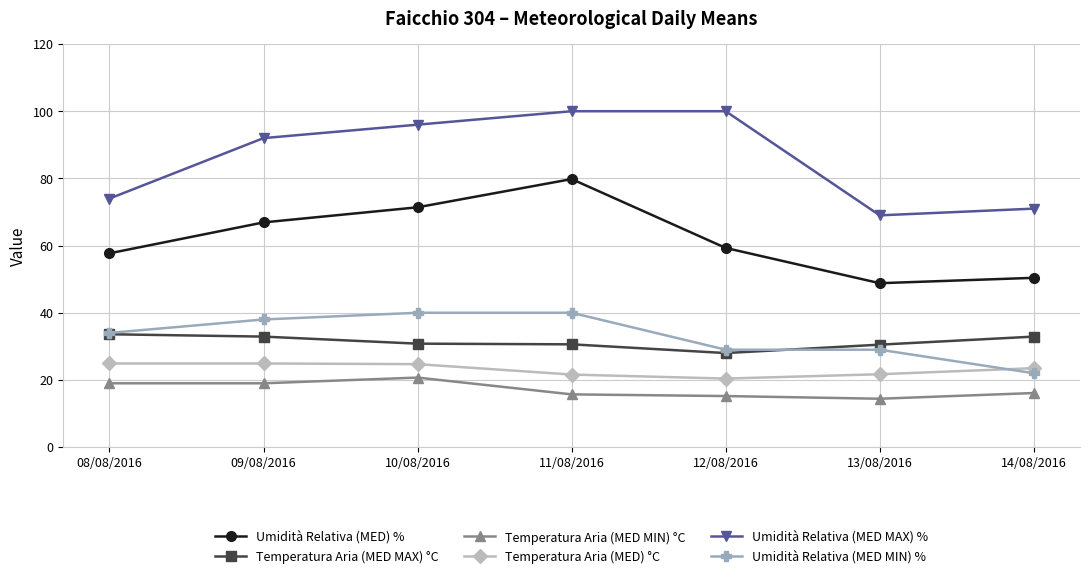

The value of Temperatura Aria (MED MAX) °C at 11/08/2016 is 42.7. True or false?

False